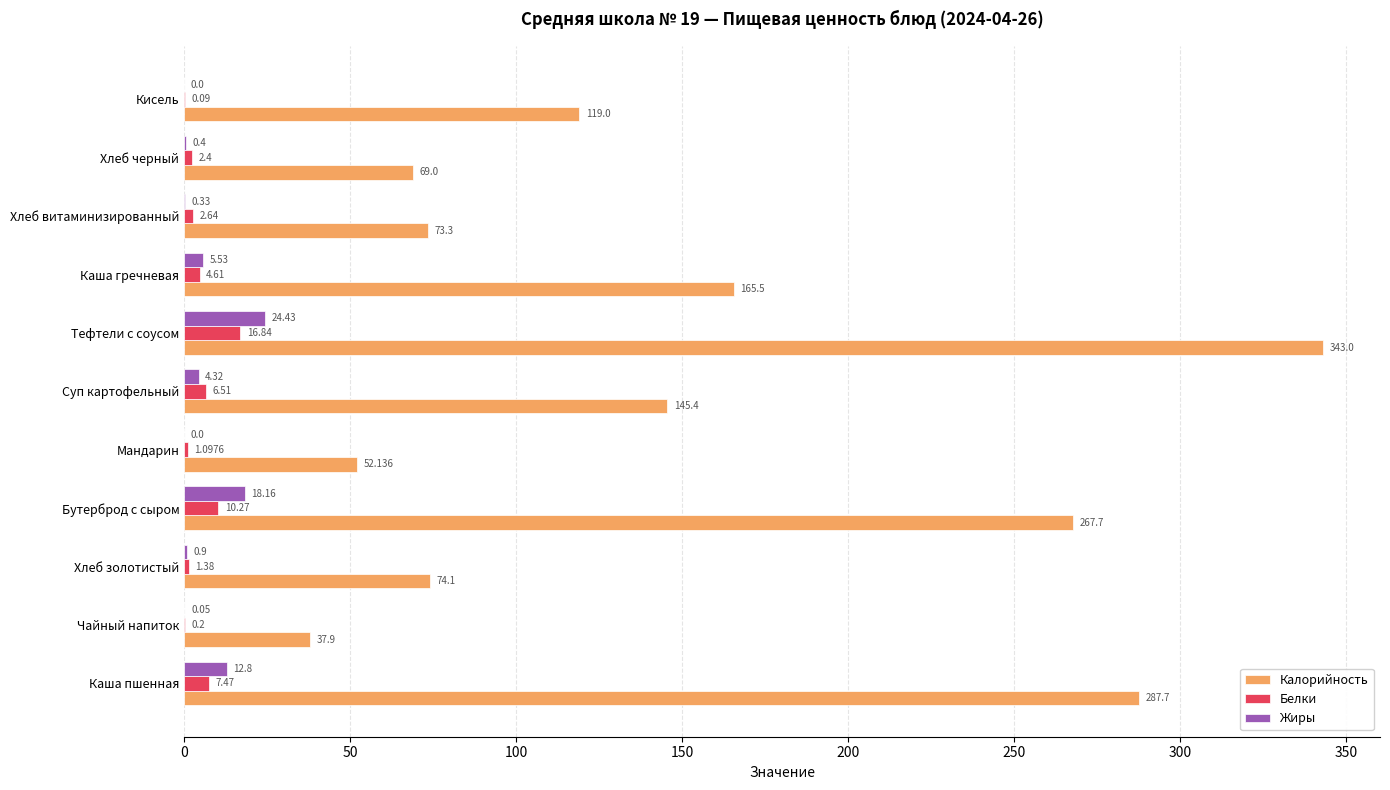

At which category is the sum across all series the highest?

Тефтели с соусом